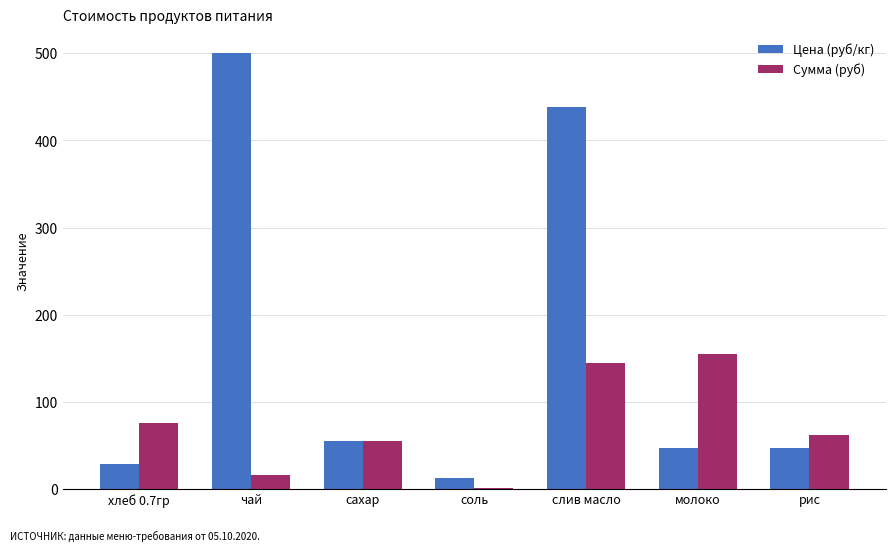

What is the spread (max minus min) of values at слив масло?

294.1